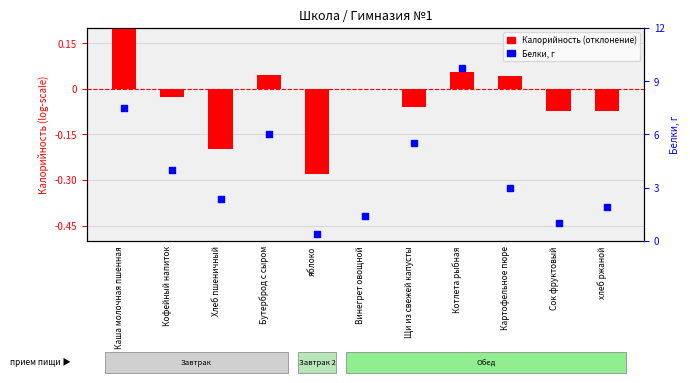

Is the value of Калорийность (отклонение) at Винегрет овощной greater than the value of Белки at хлеб ржаной?

No